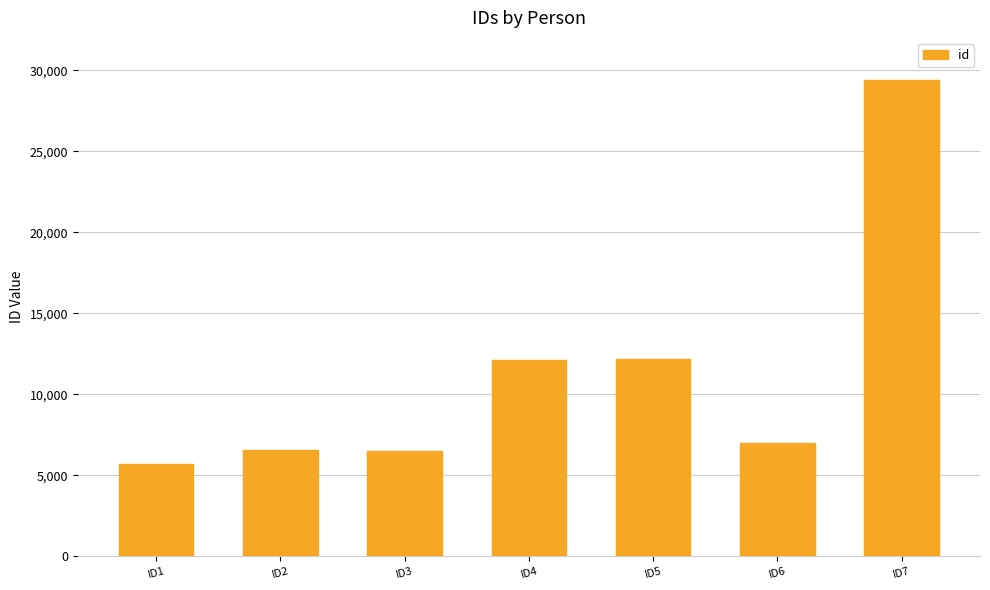

Which label corresponds to the smallest value in the chart?

ID1